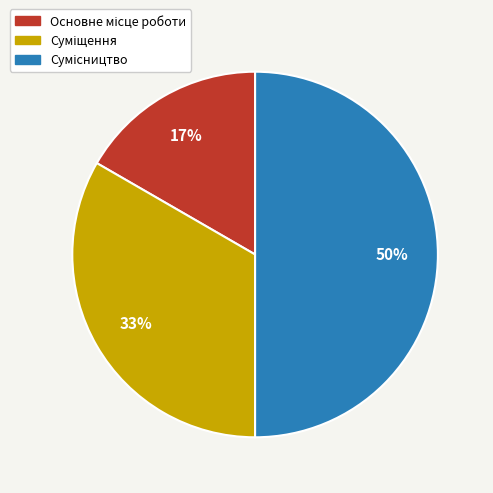

How many slices are in this pie chart?

3